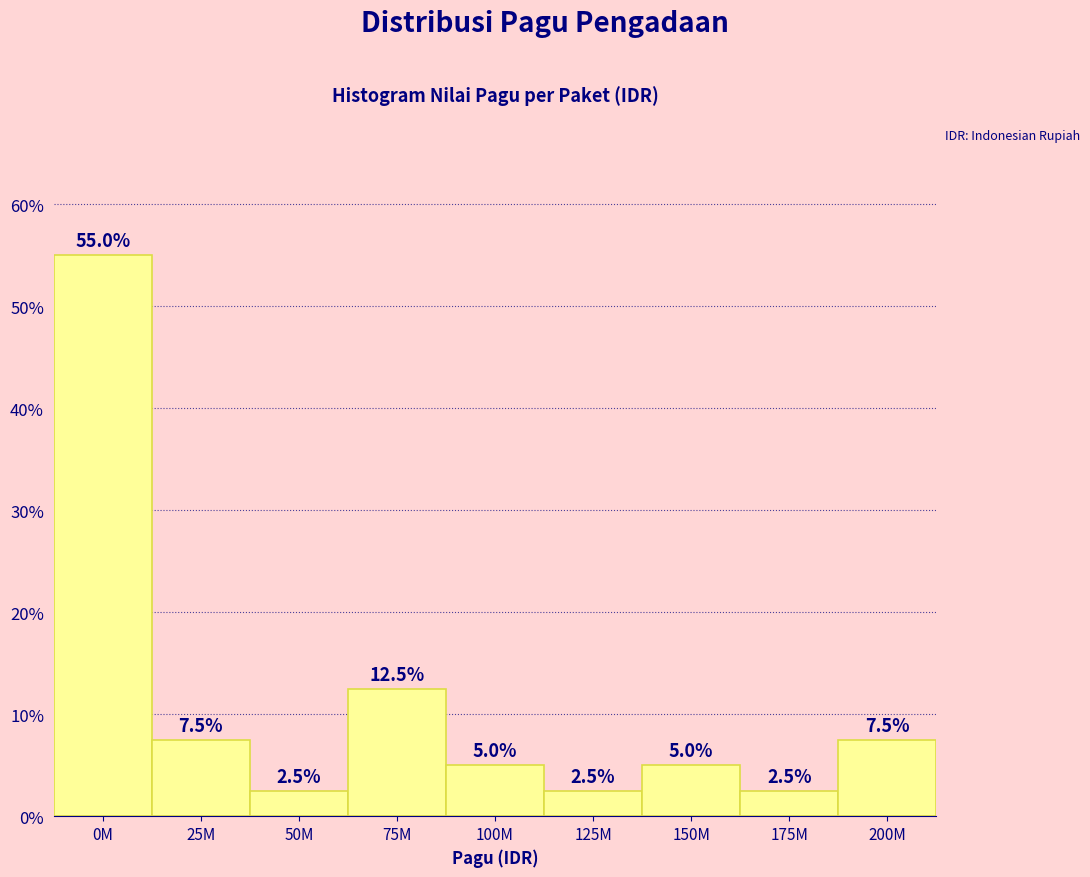

Reading left to right, transcribe all the data shown in this chart.

55.0	7.5	2.5	12.5	5.0	2.5	5.0	2.5	7.5